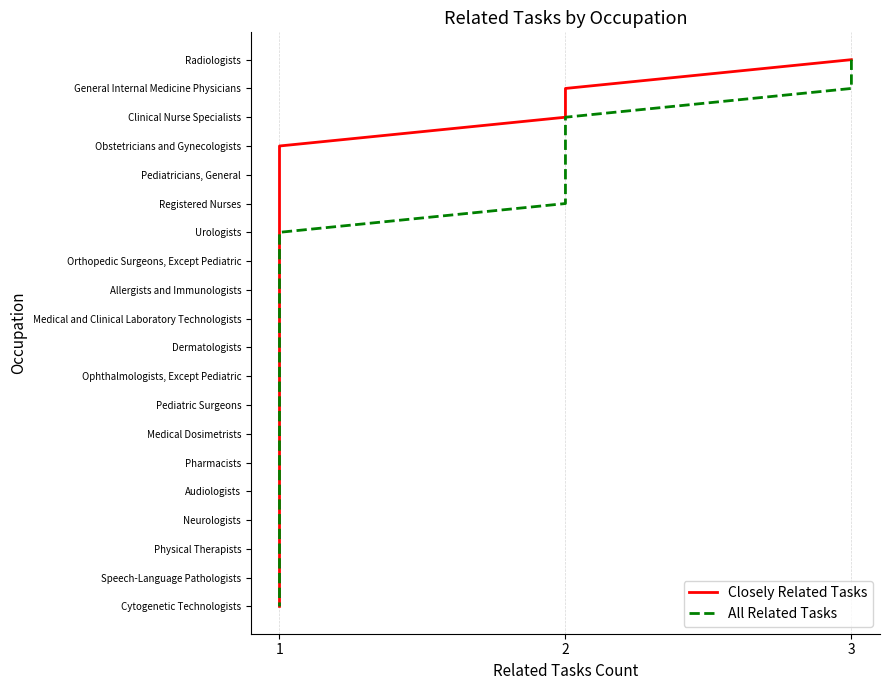

True or false: All Related Tasks and Closely Related Tasks cross at least once.

False